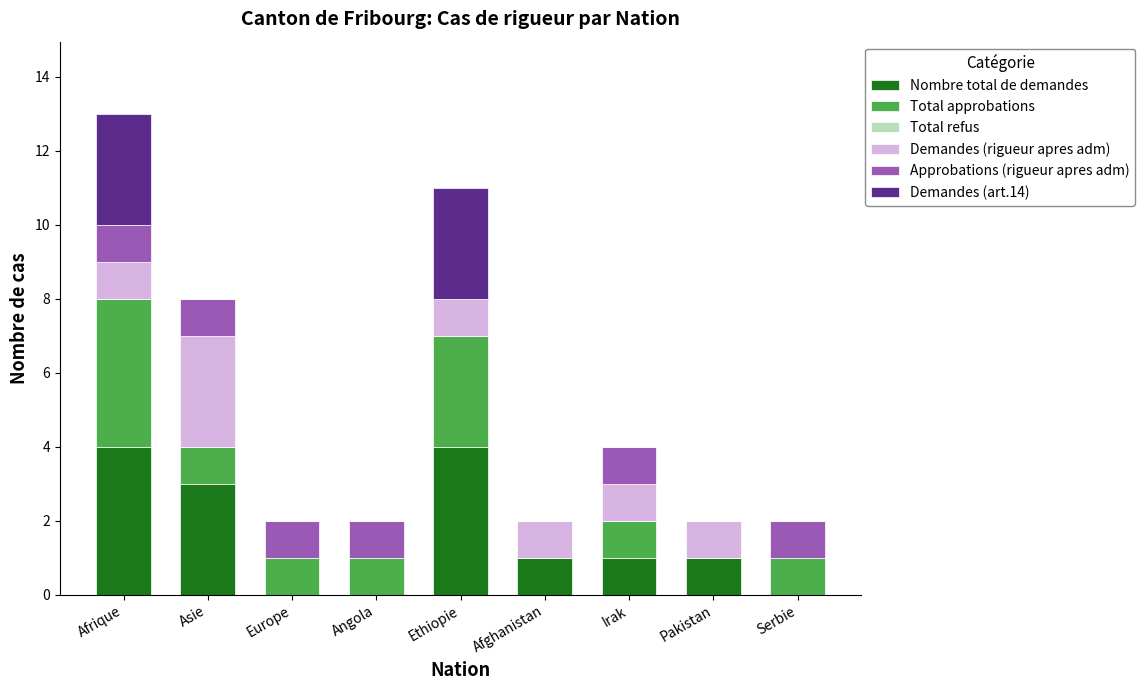

At which category is the sum across all series the highest?

Afrique